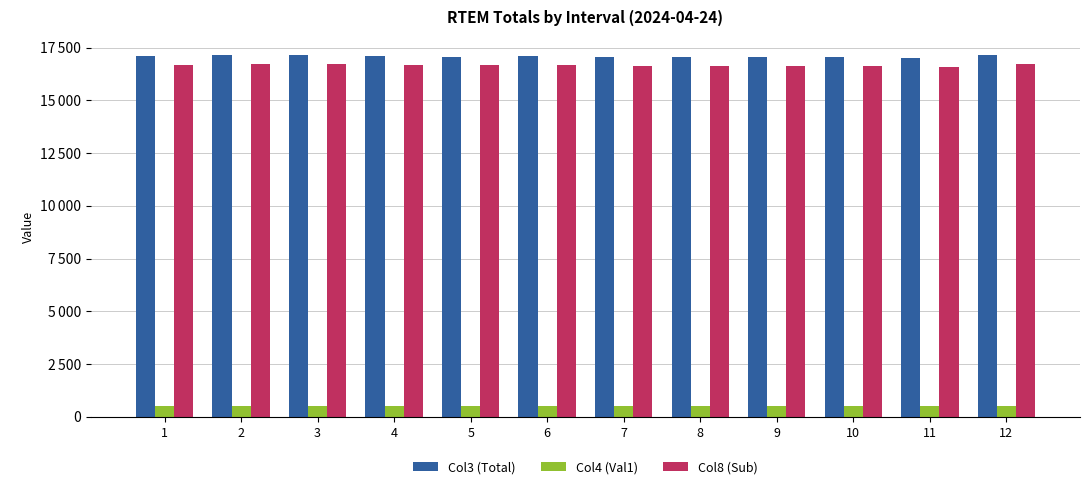

What are all the series names shown in the legend?

Col3 (Total), Col4 (Val1), Col8 (Sub)